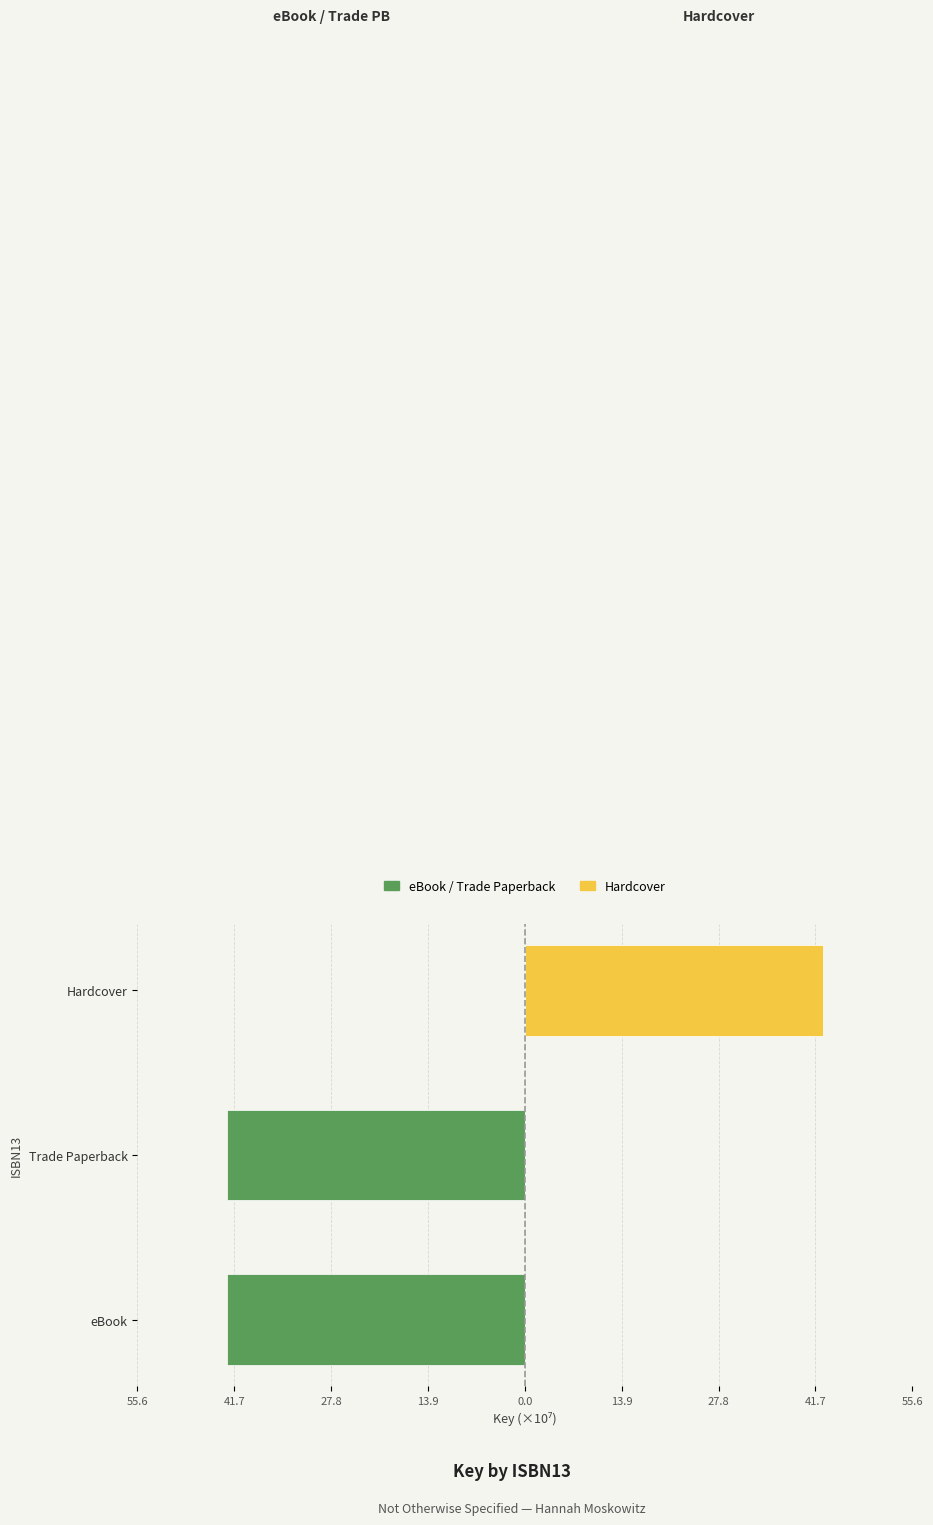

List the series in order of their overall mean, lowest first.

eBook / Trade Paperback, Hardcover